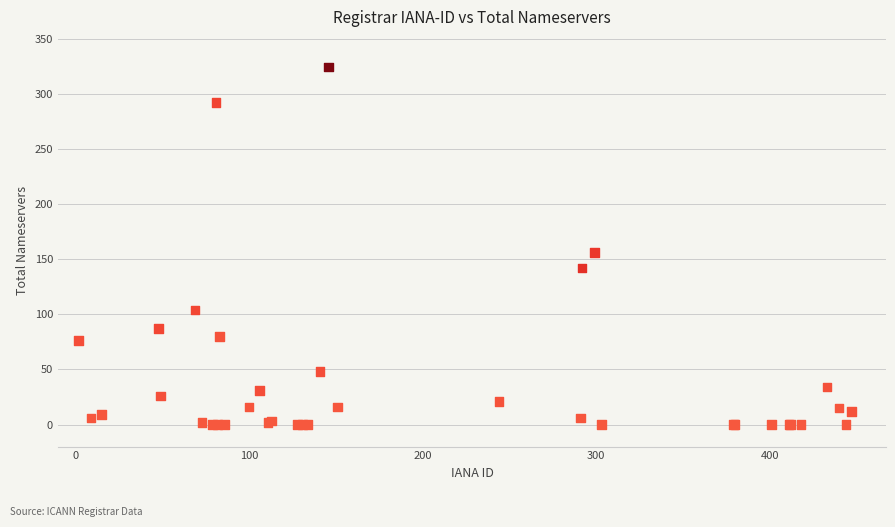

What Y value in the scatter plot is closest to 162?

156